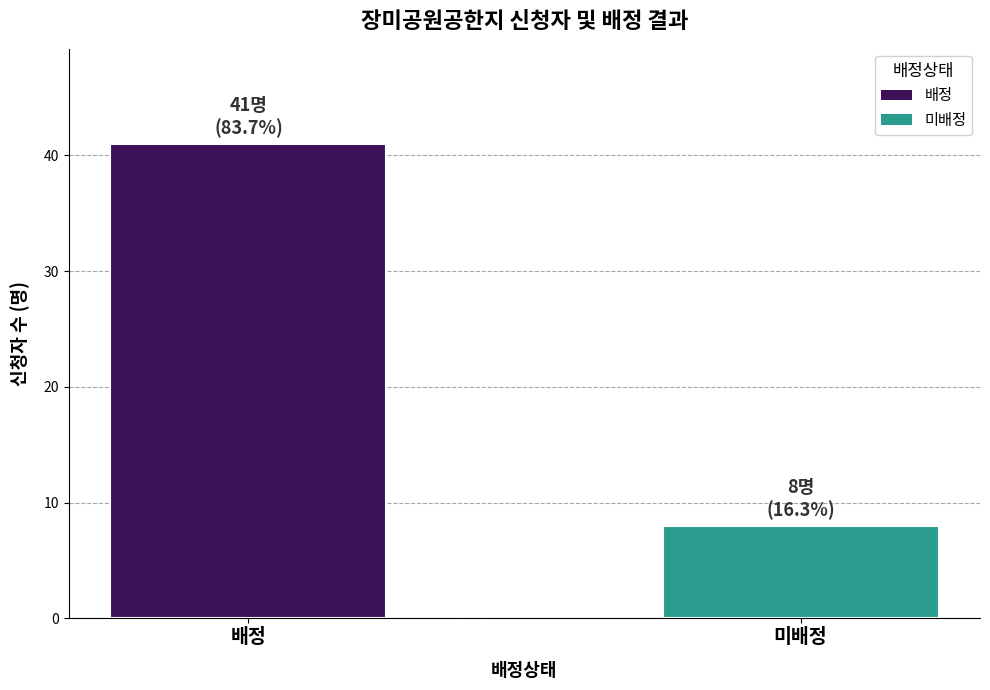

Reading right to left, extract all data points from this chart.

미배정=8	배정=41